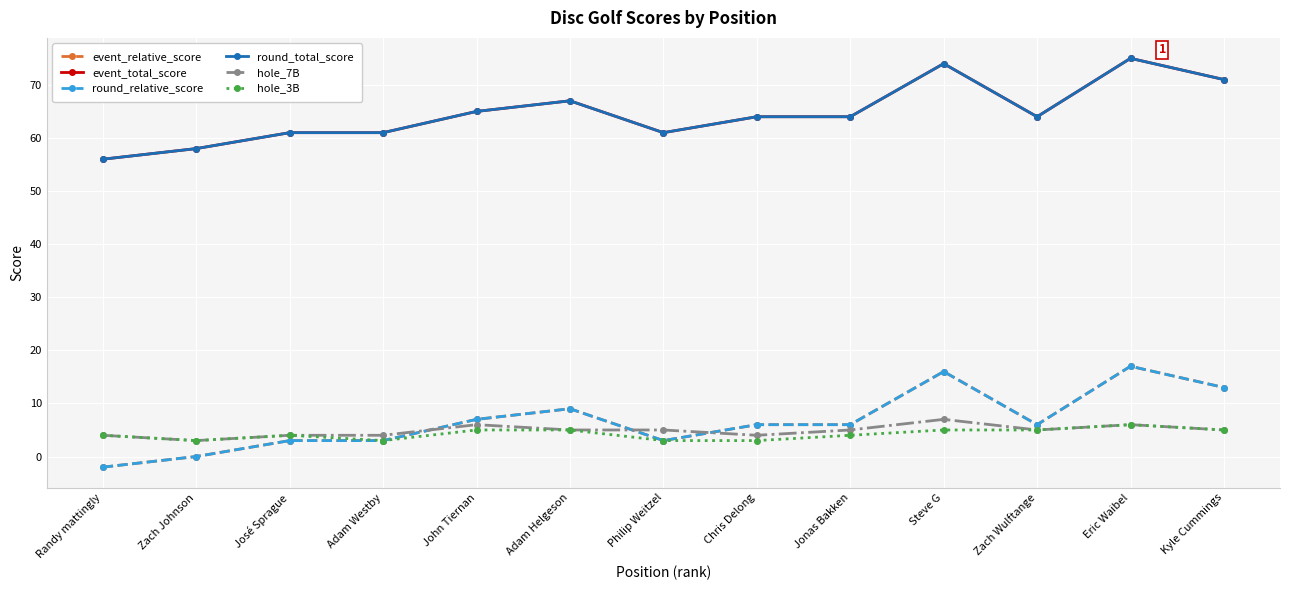

Reading left to right, list all the values displayed in this chart.

event_relative_score: Randy mattingly=-2	Zach Johnson=0	José Sprague=3	Adam Westby=3	John Tiernan=7	Adam Helgeson=9	Philip Weitzel=3	Chris Delong=6	Jonas Bakken=6	Steve G=16	Zach Wulftange=6	Eric Waibel=17	Kyle Cummings=13
event_total_score: Randy mattingly=56	Zach Johnson=58	José Sprague=61	Adam Westby=61	John Tiernan=65	Adam Helgeson=67	Philip Weitzel=61	Chris Delong=64	Jonas Bakken=64	Steve G=74	Zach Wulftange=64	Eric Waibel=75	Kyle Cummings=71
round_relative_score: Randy mattingly=-2	Zach Johnson=0	José Sprague=3	Adam Westby=3	John Tiernan=7	Adam Helgeson=9	Philip Weitzel=3	Chris Delong=6	Jonas Bakken=6	Steve G=16	Zach Wulftange=6	Eric Waibel=17	Kyle Cummings=13
round_total_score: Randy mattingly=56	Zach Johnson=58	José Sprague=61	Adam Westby=61	John Tiernan=65	Adam Helgeson=67	Philip Weitzel=61	Chris Delong=64	Jonas Bakken=64	Steve G=74	Zach Wulftange=64	Eric Waibel=75	Kyle Cummings=71
hole_7B: Randy mattingly=4	Zach Johnson=3	José Sprague=4	Adam Westby=4	John Tiernan=6	Adam Helgeson=5	Philip Weitzel=5	Chris Delong=4	Jonas Bakken=5	Steve G=7	Zach Wulftange=5	Eric Waibel=6	Kyle Cummings=5
hole_3B: Randy mattingly=4	Zach Johnson=3	José Sprague=4	Adam Westby=3	John Tiernan=5	Adam Helgeson=5	Philip Weitzel=3	Chris Delong=3	Jonas Bakken=4	Steve G=5	Zach Wulftange=5	Eric Waibel=6	Kyle Cummings=5